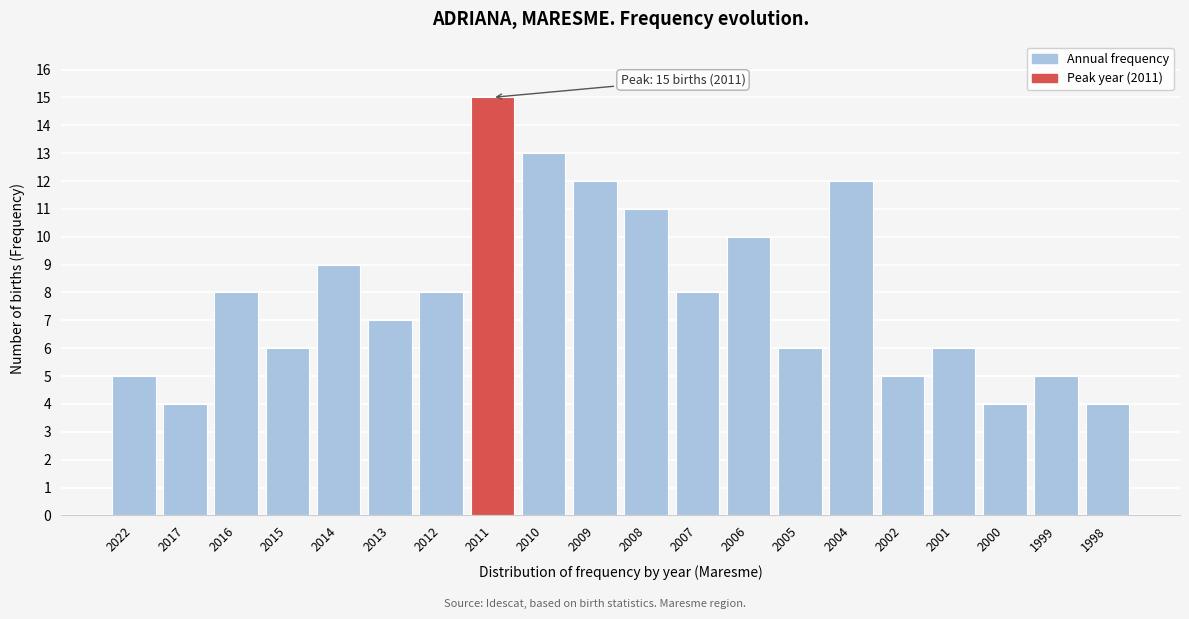

Reading right to left, extract all data points from this chart.

1998=4	1999=5	2000=4	2001=6	2002=5	2004=12	2005=6	2006=10	2007=8	2008=11	2009=12	2010=13	2011=15	2012=8	2013=7	2014=9	2015=6	2016=8	2017=4	2022=5